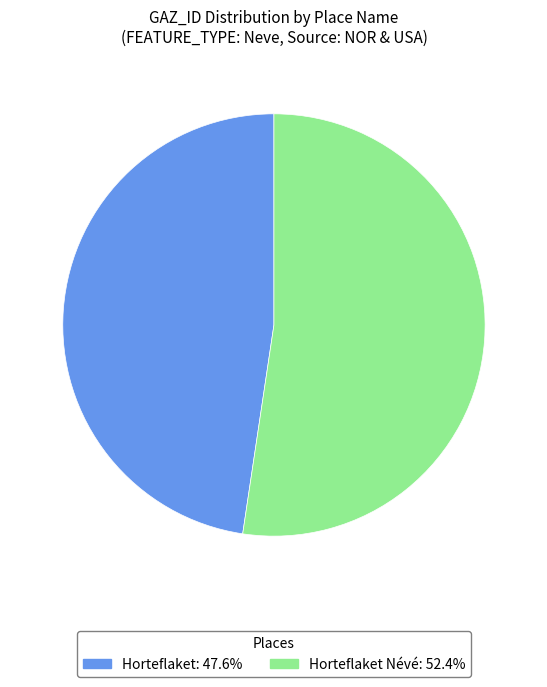

Does any single category account for the majority?

Yes